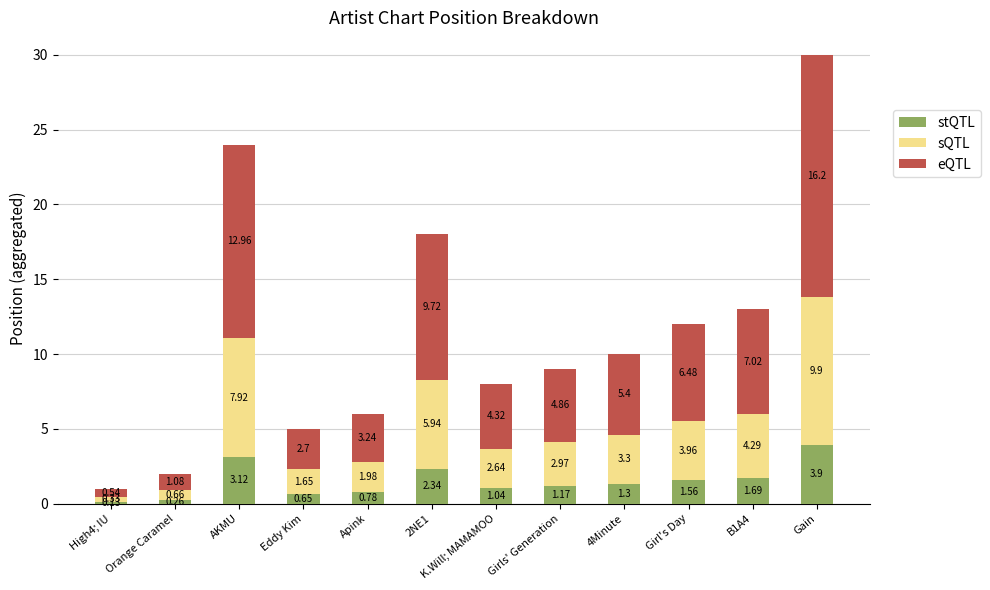

Rank the categories by stQTL value from lowest to highest.

High4; IU, Orange Caramel, Eddy Kim, Apink, K.Will; MAMAMOO, Girls' Generation, 4Minute, Girl's Day, B1A4, 2NE1, AKMU, Gain